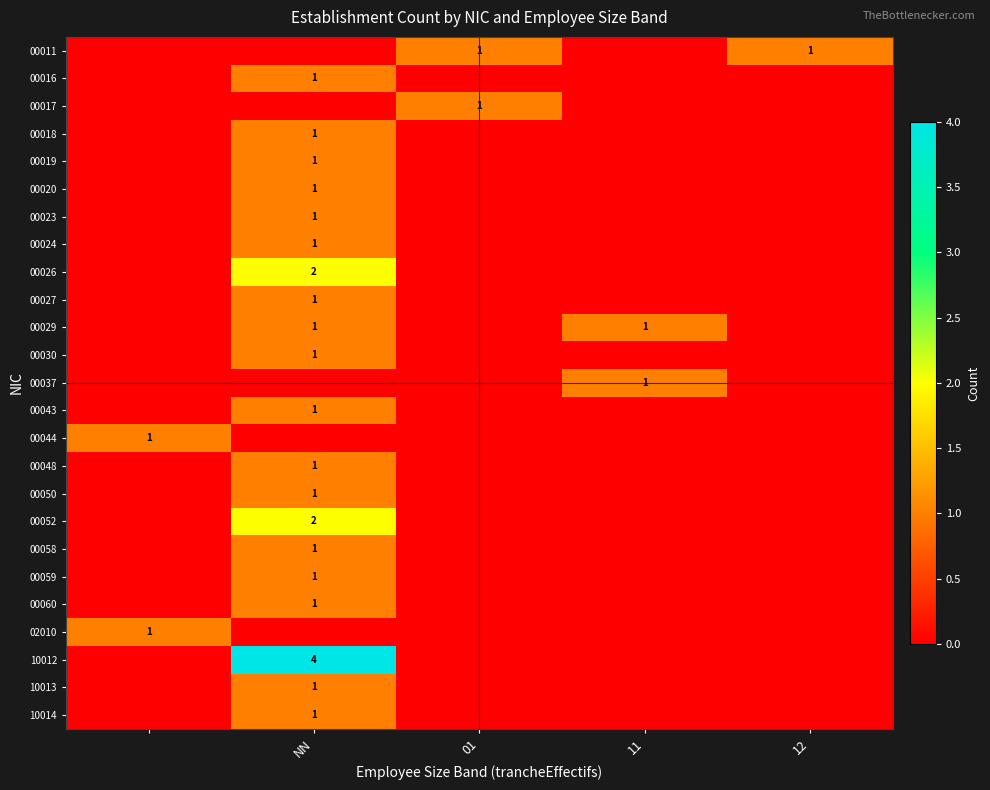

The value of 00050 at NN is 2. True or false?

False